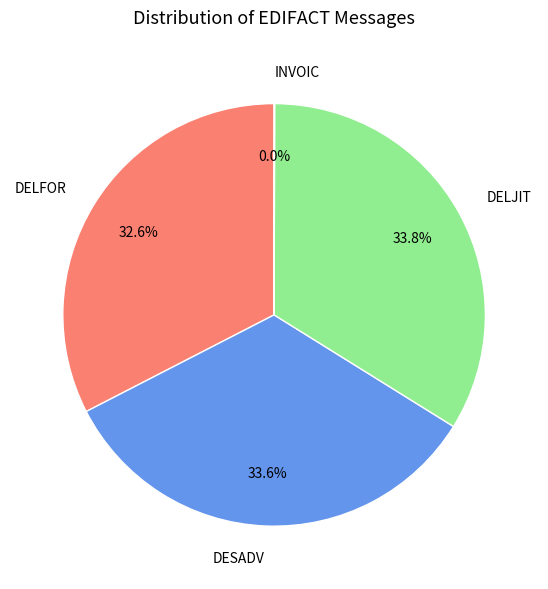

Does any single category account for the majority?

No